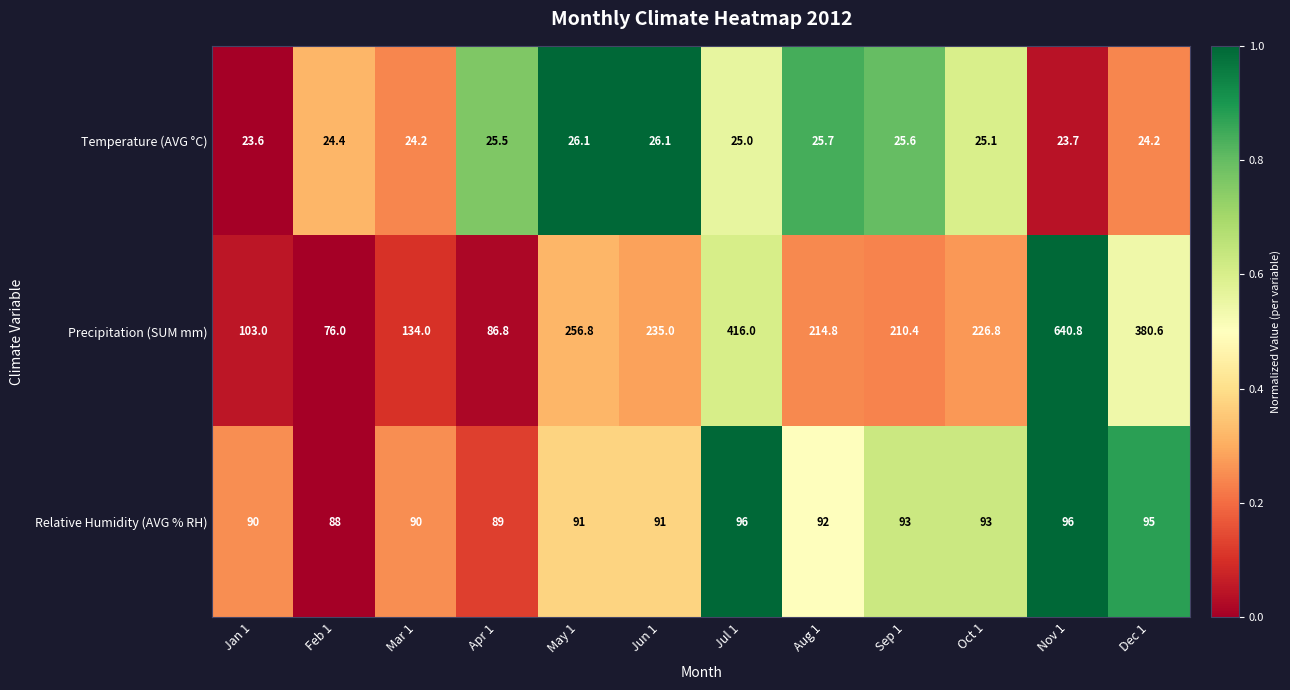

What is the total value across all series at Jan 1?

216.6